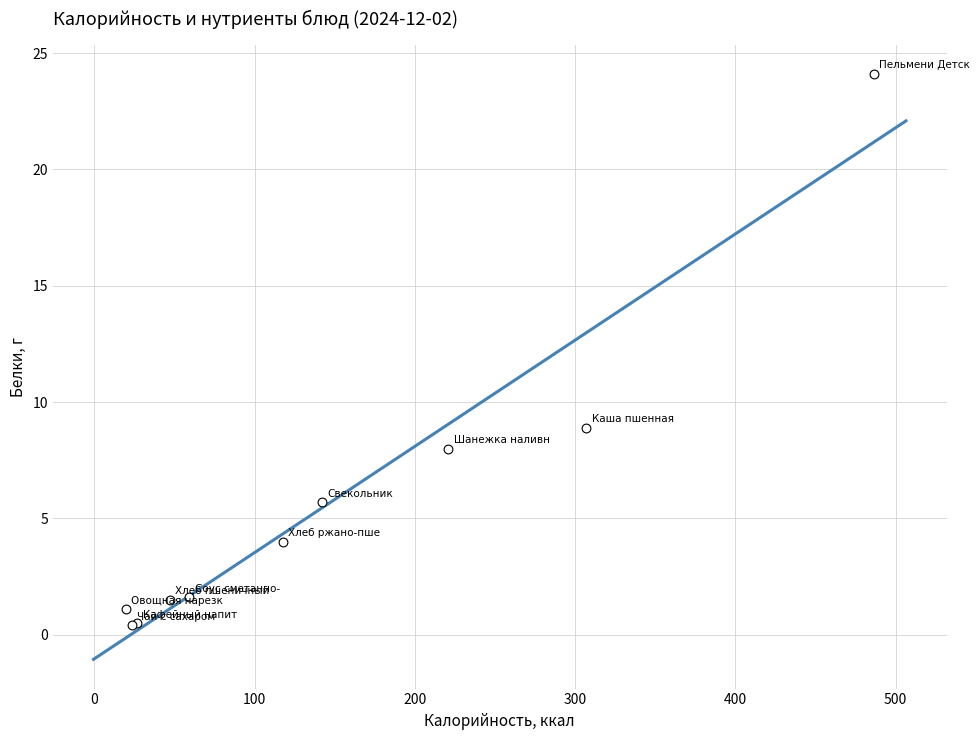

What Y value in the scatter plot is closest to 12?

8.9